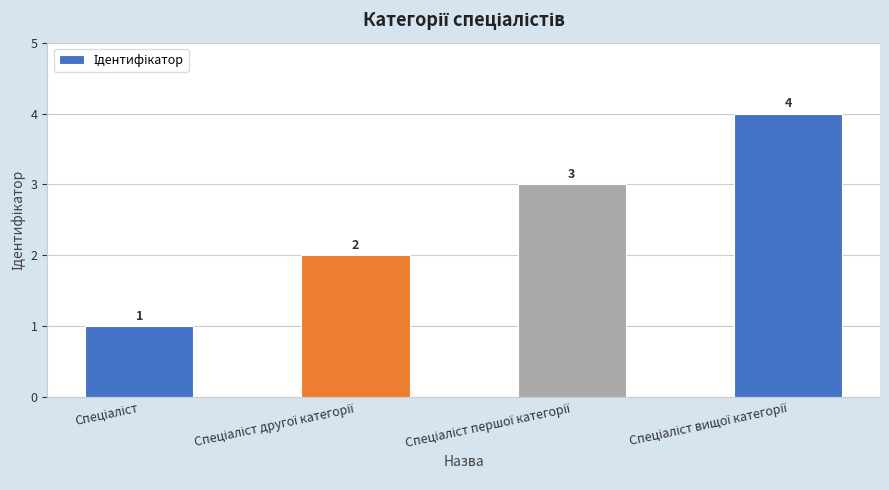

What is the smallest value displayed?

1